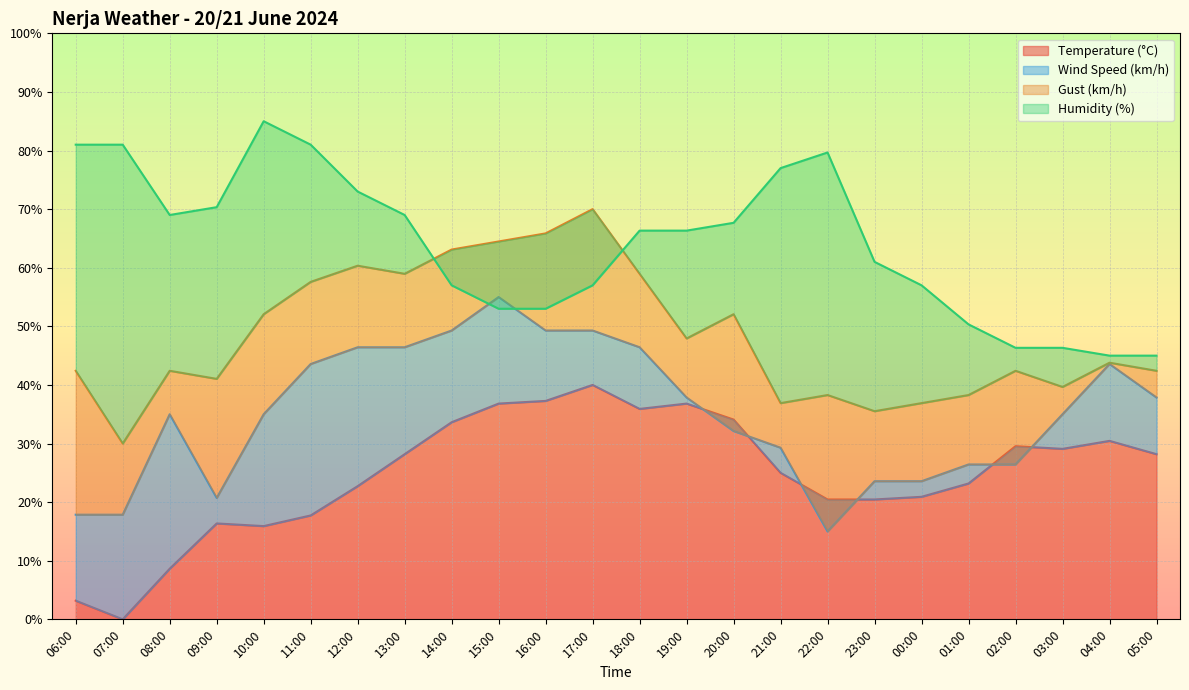

How many times do Temperature (°C) and Wind Speed (km/h) cross each other?

6